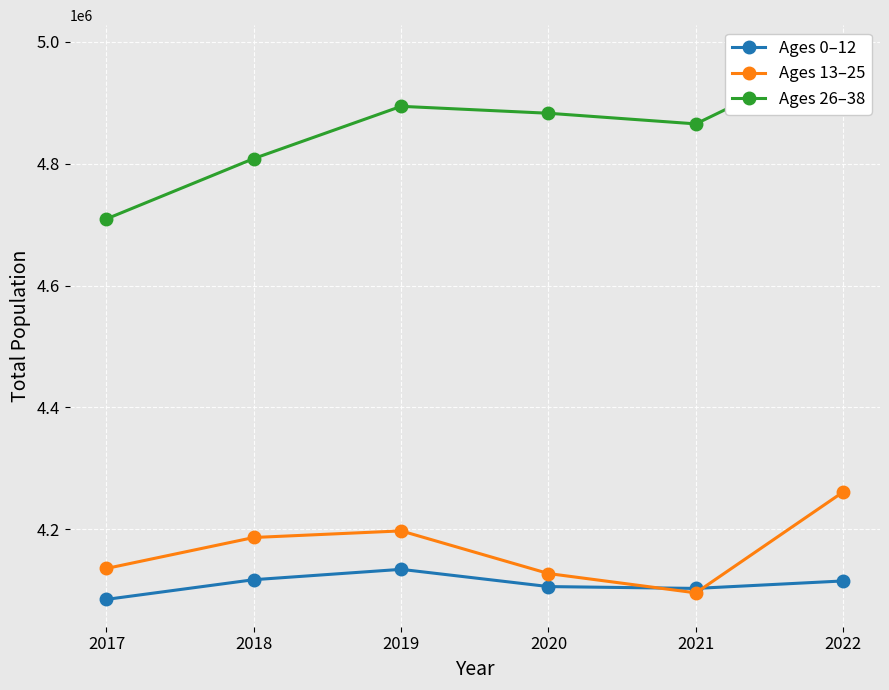

Reading left to right, list all the values displayed in this chart.

Ages 0–12: 2017=4084943	2018=4117251	2019=4134258	2020=4105955	2021=4102937	2022=4115201
Ages 13–25: 2017=4135709	2018=4186531	2019=4197356	2020=4127336	2021=4095638	2022=4261273
Ages 26–38: 2017=4709481	2018=4808542	2019=4894258	2020=4882872	2021=4865415	2022=4982580